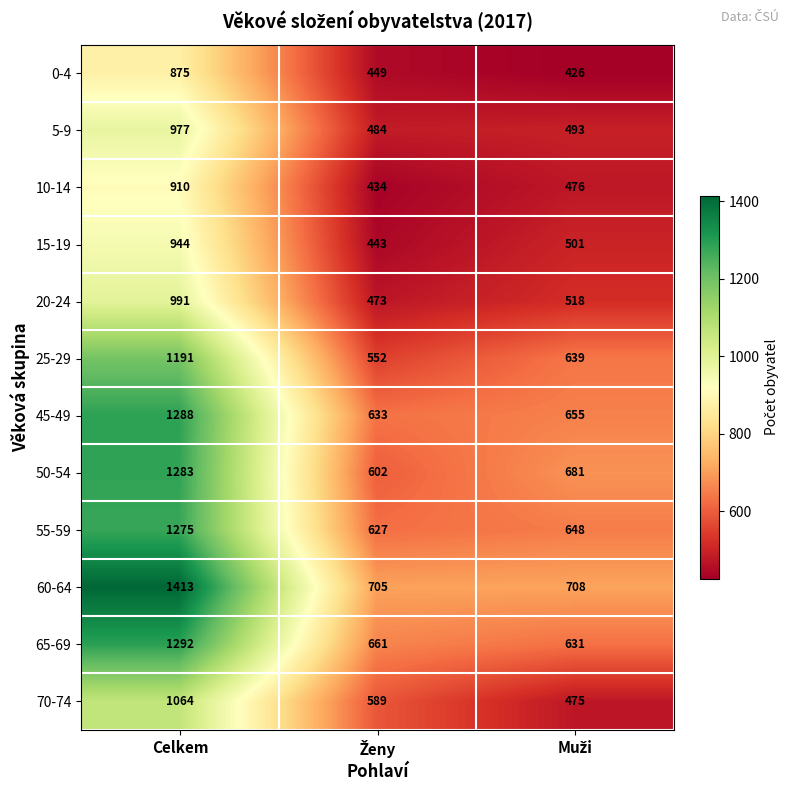

What is the highest value of the 10-14 series?

910